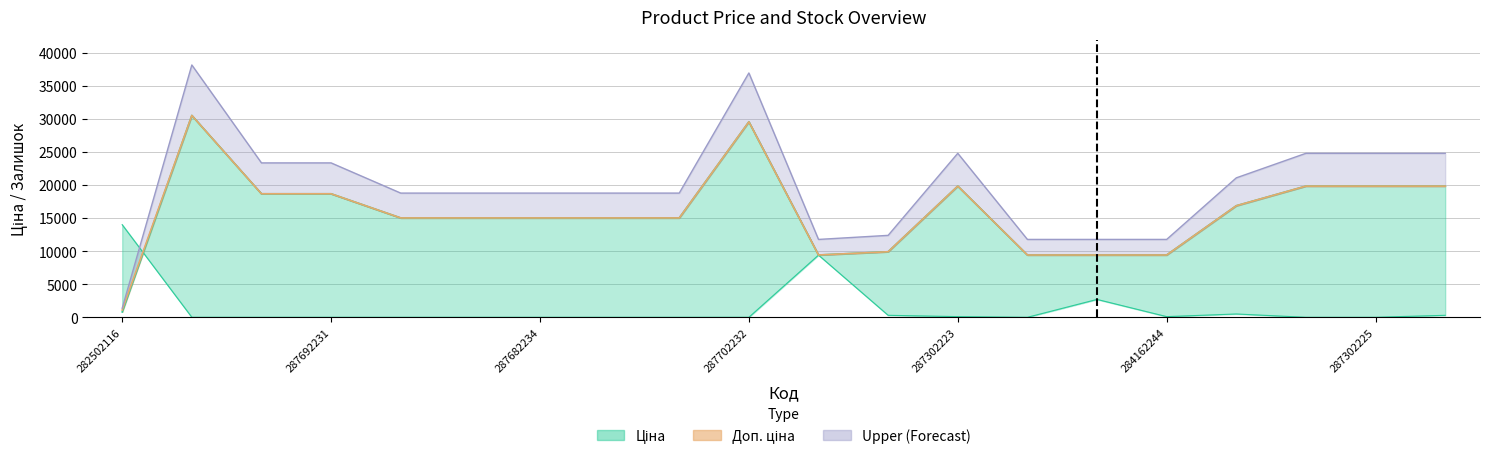

Read the Доп. ціна value at 287302225.

19831.1